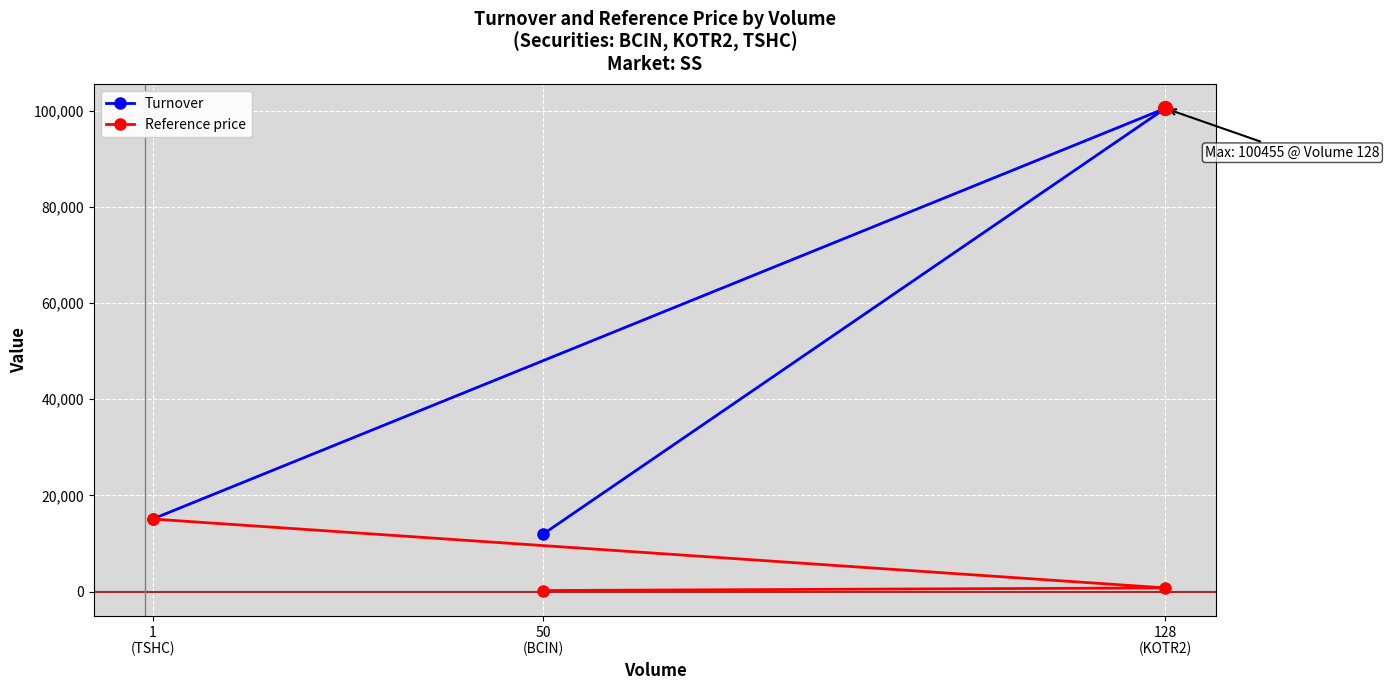

Which series reaches the maximum Y coordinate?

Turnover